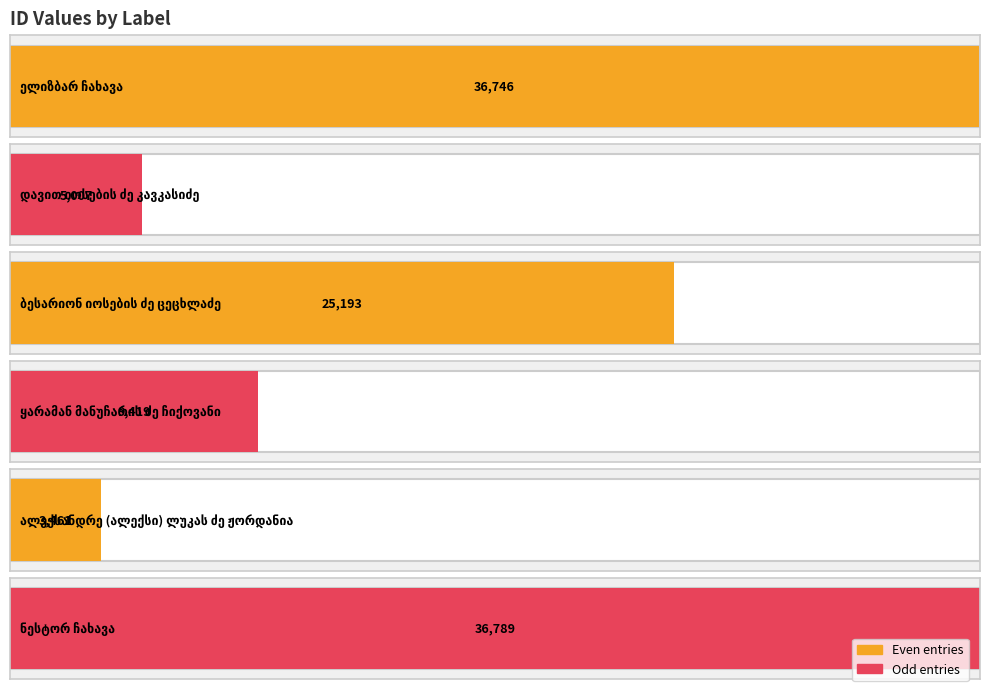

Are the bars horizontal?

Yes